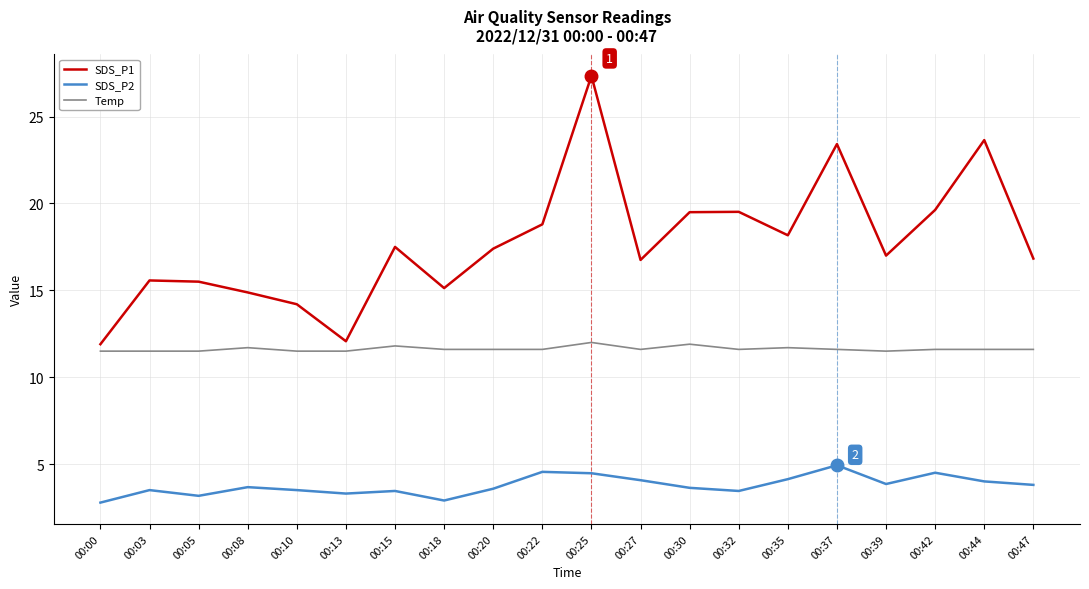

Is the value of SDS_P1 at 00:08 greater than the value of Temp at 00:08?

Yes